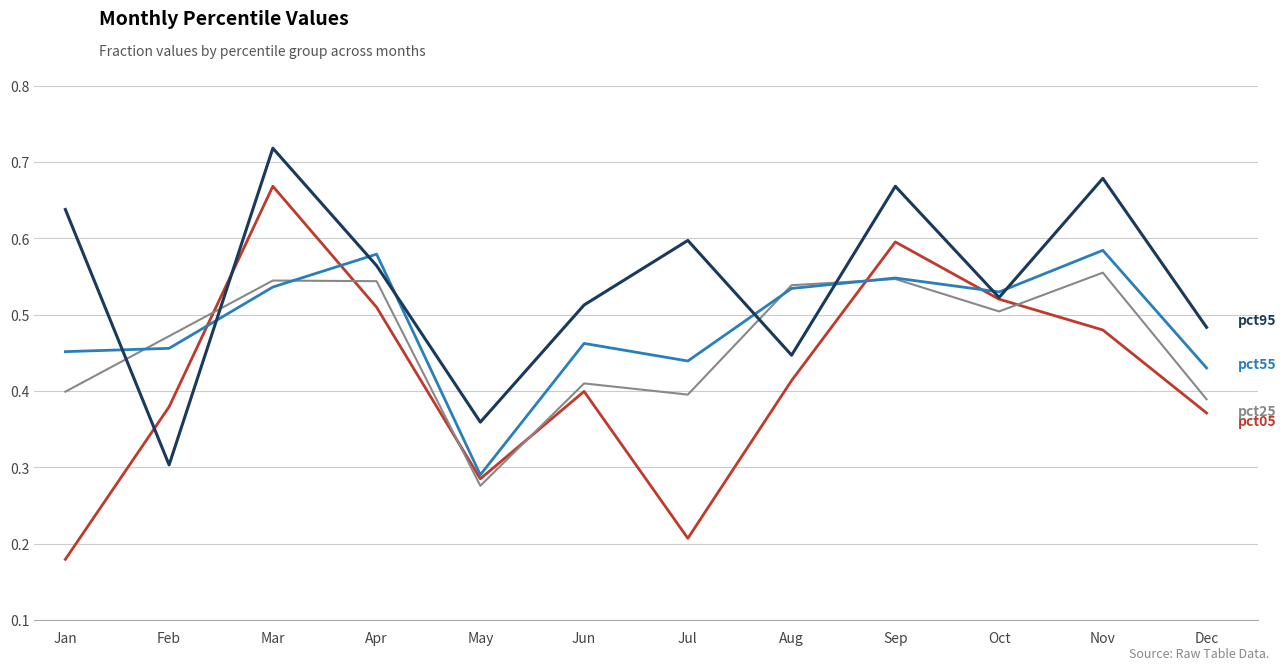

What is the total value across all series at May?

1.2